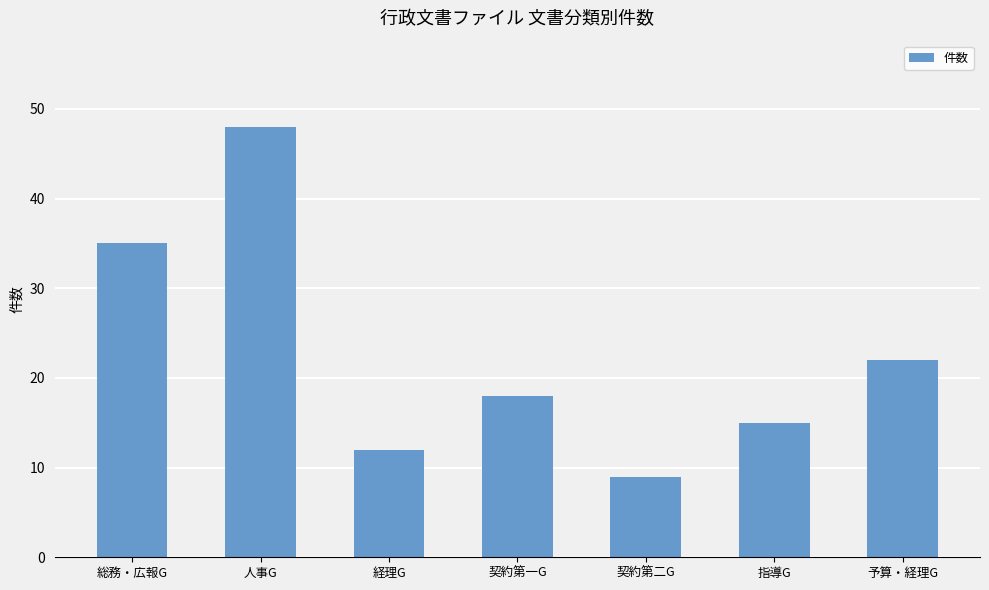

What is the sum of all values?

159